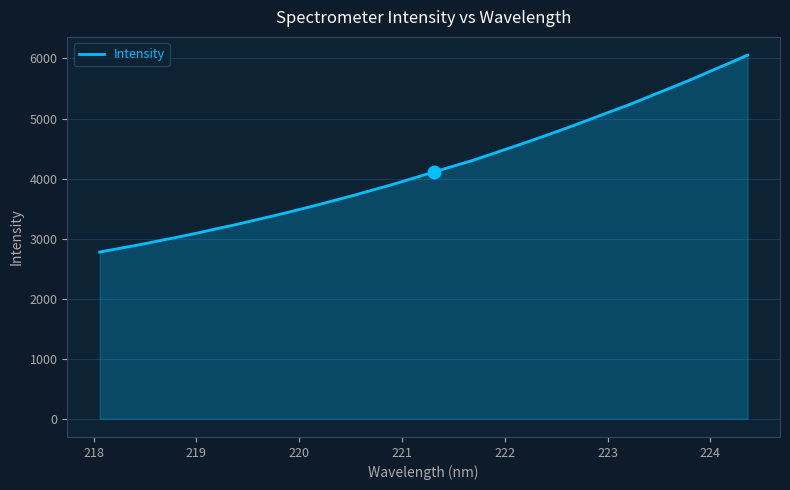

What is the difference between the maximum and minimum values?

3279.4